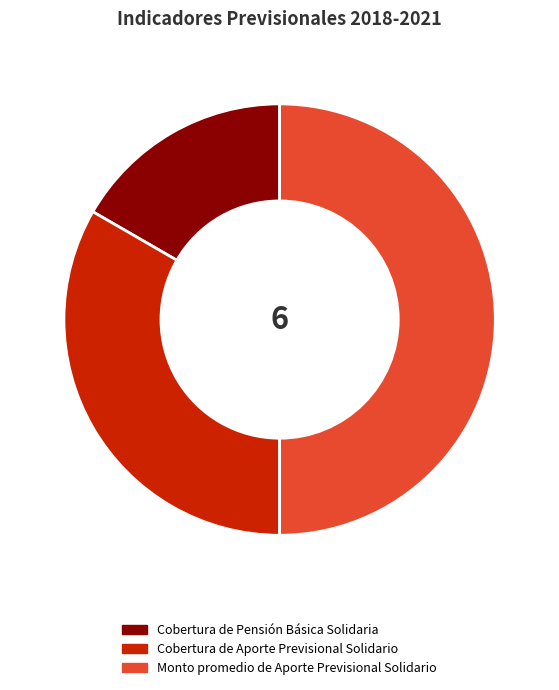

Is it true that Cobertura de Pensión Básica Solidaria is 17% of the pie?

True